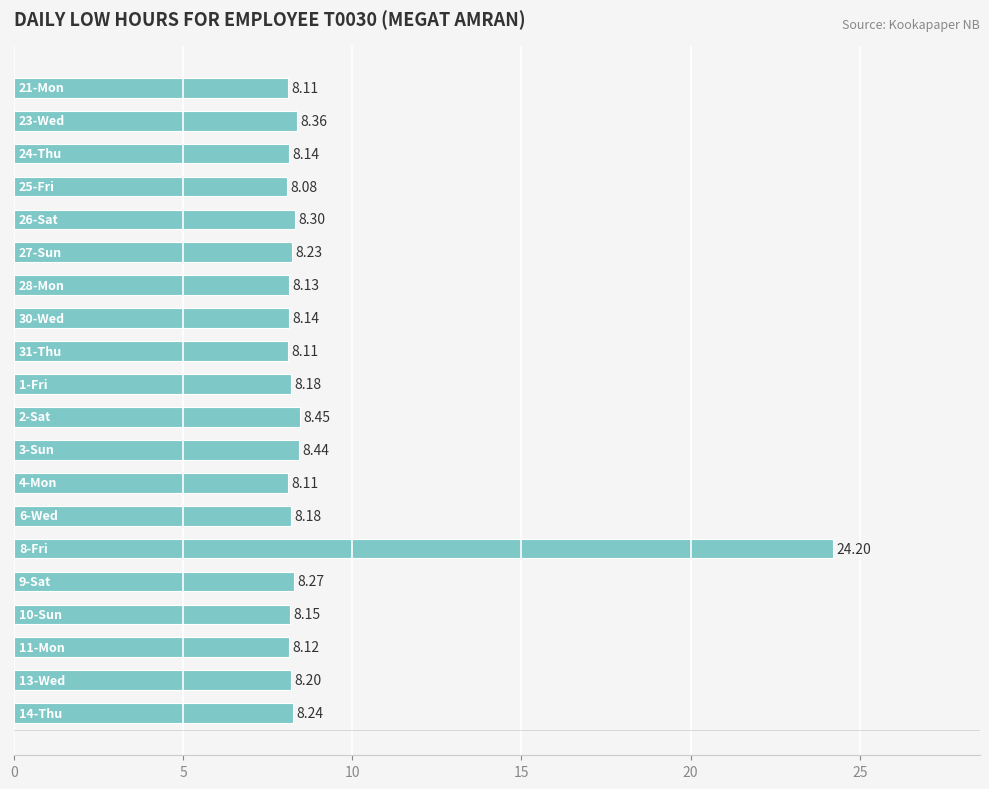

What is the sum of all values?

180.1